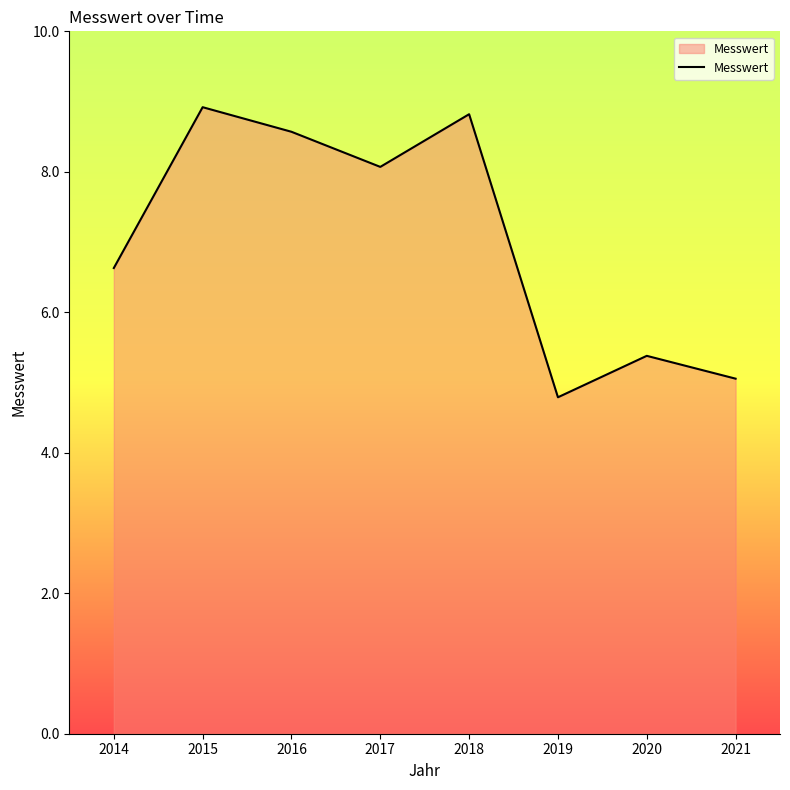

What is the difference between the values at 2014 and 2021?

1.6